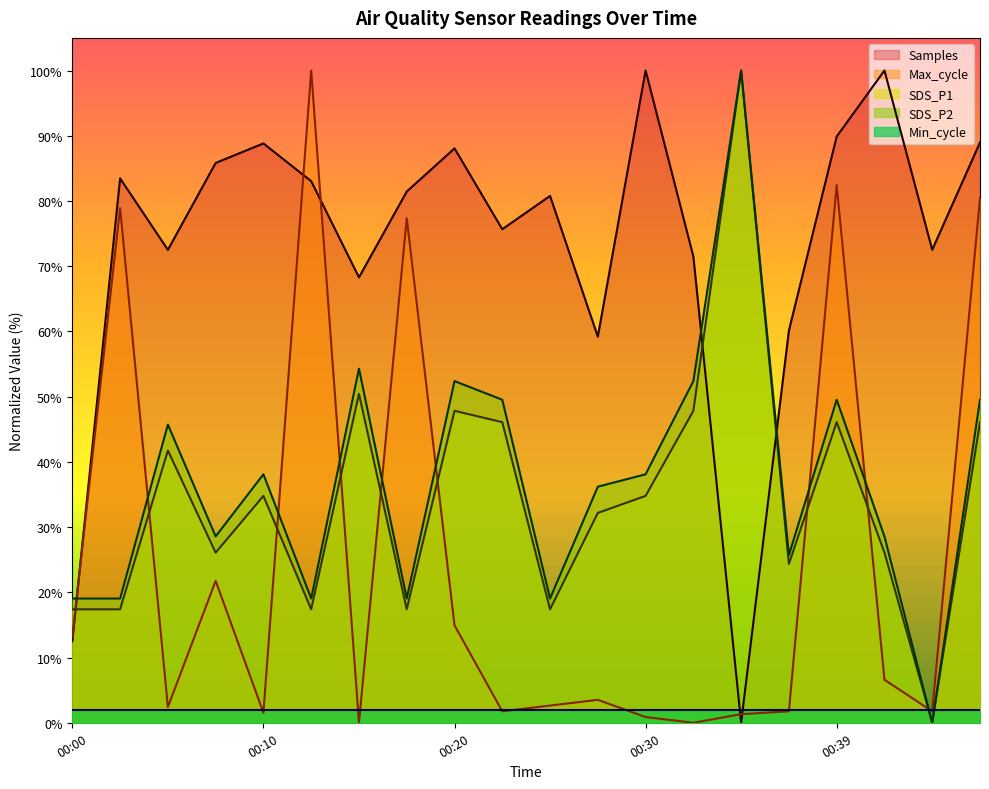

After their last crossing, which series has the higher values: SDS_P2 or Max_cycle?

Max_cycle